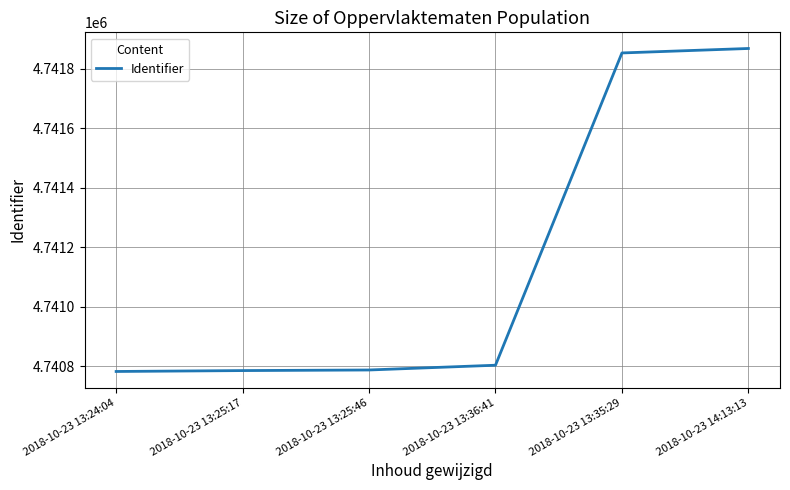

How many values are below 4740804?

3